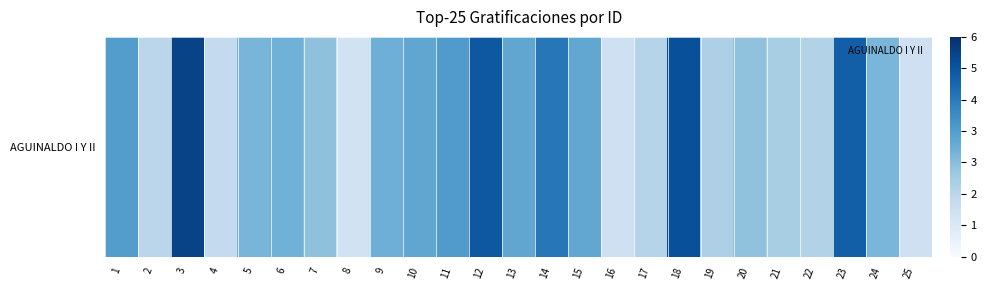

Which category has the lowest value across all series?

8